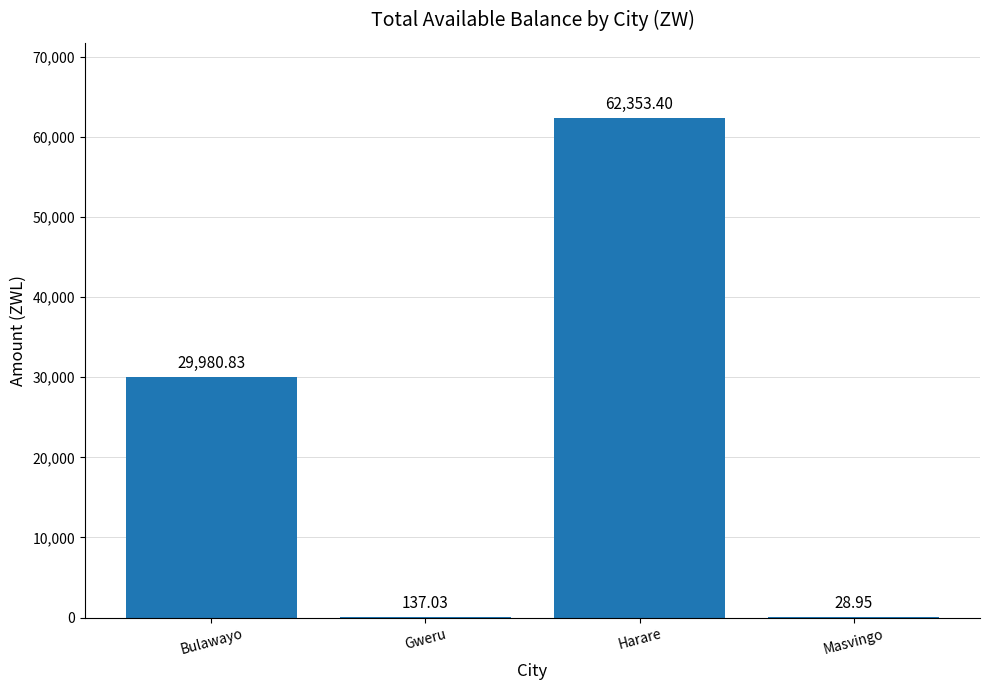

At which label is the value closest to 31191?

Bulawayo